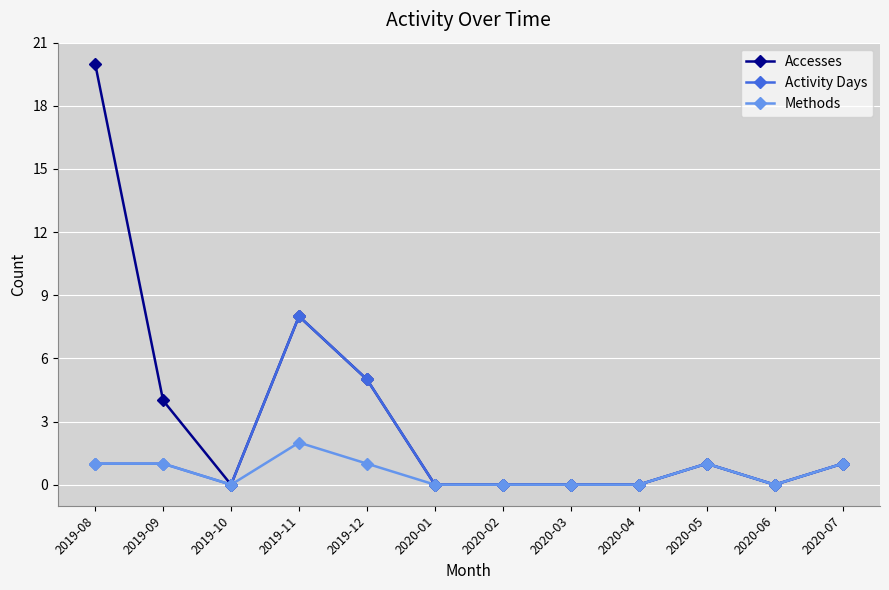

What is the label of the 9th point from the right?

2019-11